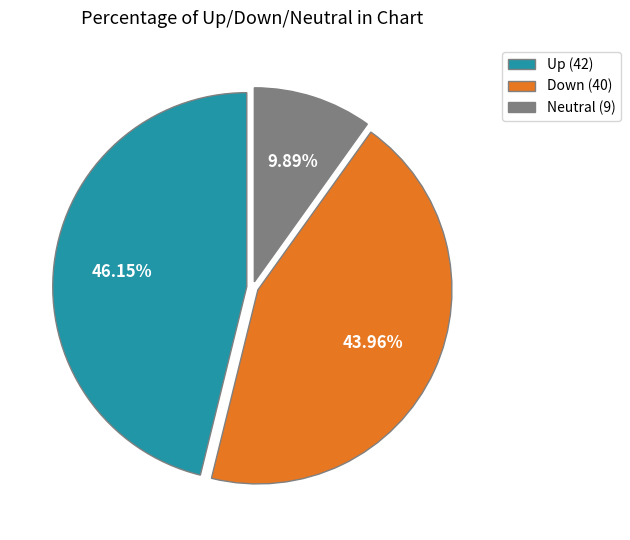

Is there a majority slice in this chart?

No